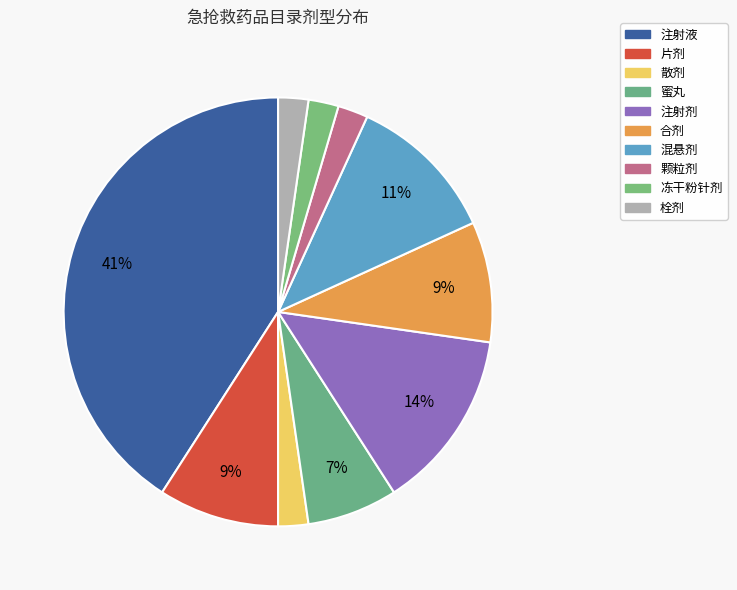

How many slices are in this pie chart?

10